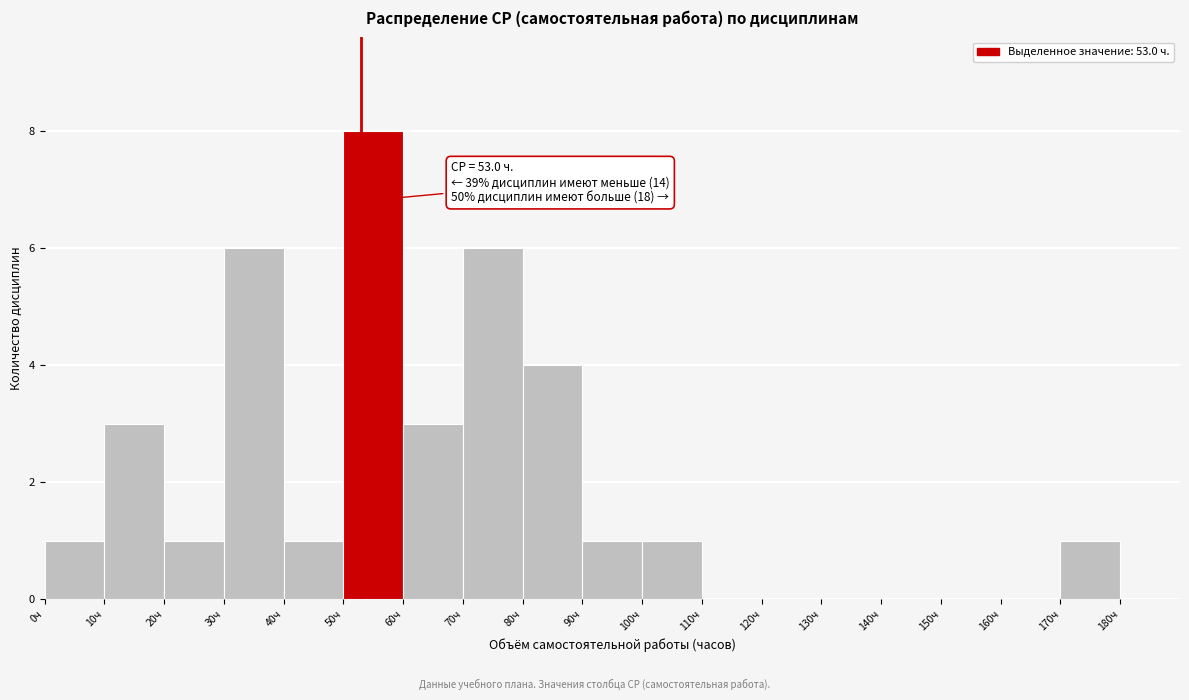

Which range on the x-axis has the tallest bar?

50 to 60